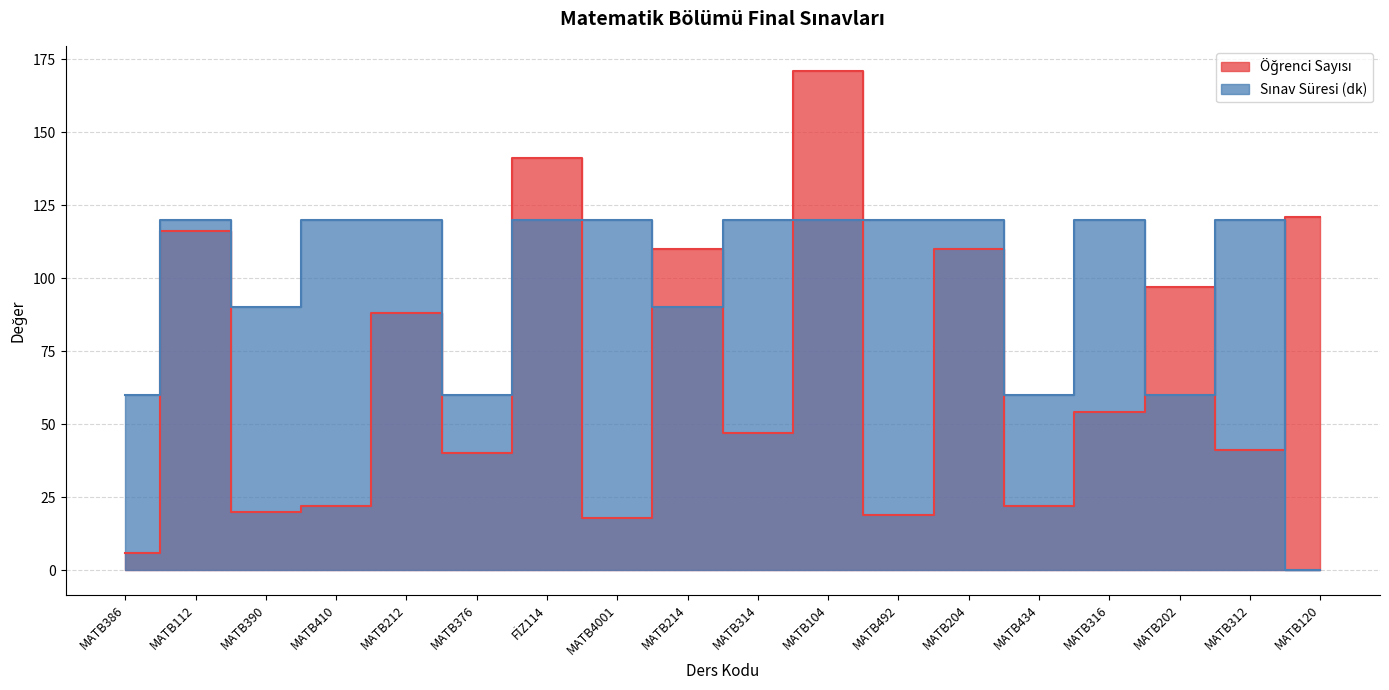

Where does the Öğrenci Sayısı series first go above 54?

MATB112